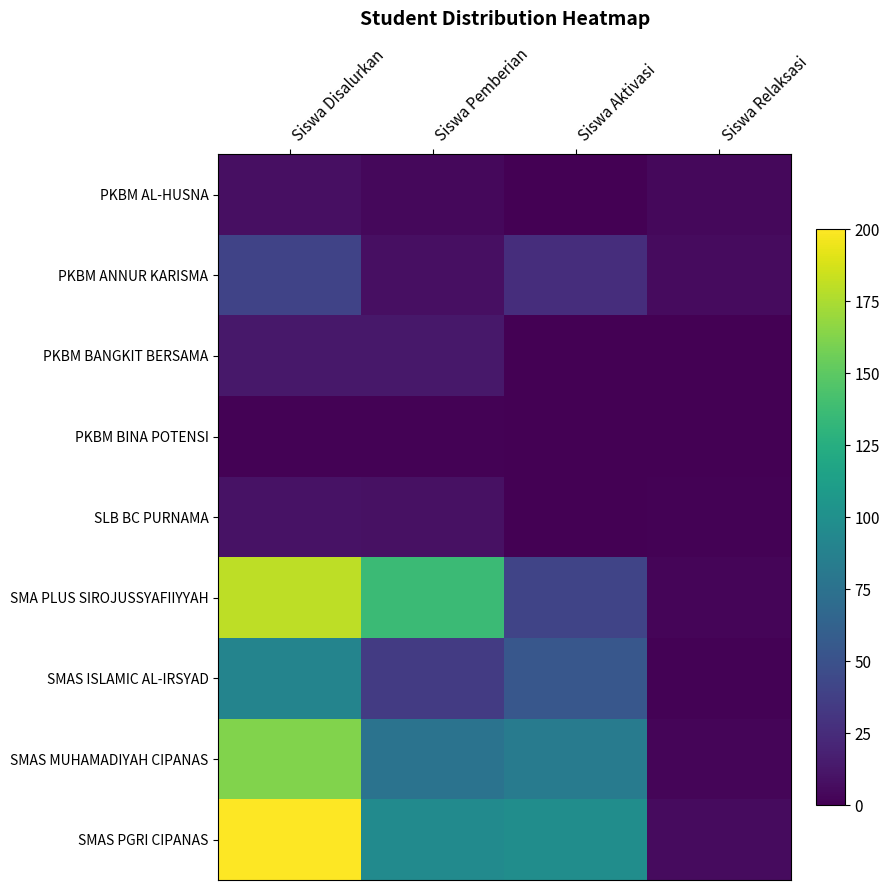

At which category is the sum across all series the highest?

Siswa Disalurkan